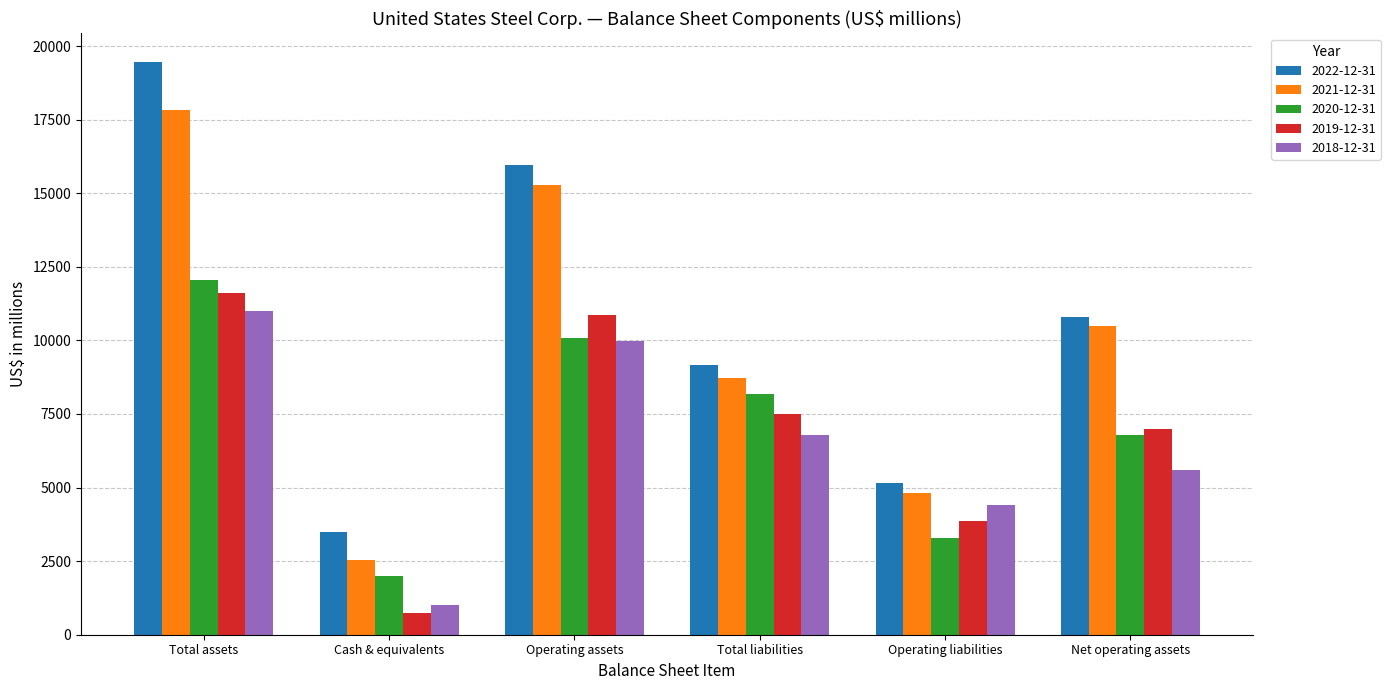

Reading left to right, what are all the values shown in this chart?

2022-12-31: Total assets=19458	Cash & equivalents=3504	Operating assets=15954	Total liabilities=9147	Operating liabilities=5170	Net operating assets=10784
2021-12-31: Total assets=17816	Cash & equivalents=2522	Operating assets=15294	Total liabilities=8713	Operating liabilities=4822	Net operating assets=10472
2020-12-31: Total assets=12059	Cash & equivalents=1985	Operating assets=10074	Total liabilities=8180	Operating liabilities=3293	Net operating assets=6781
2019-12-31: Total assets=11608	Cash & equivalents=749	Operating assets=10859	Total liabilities=7515	Operating liabilities=3874	Net operating assets=6985
2018-12-31: Total assets=10982	Cash & equivalents=1000	Operating assets=9982	Total liabilities=6779	Operating liabilities=4398	Net operating assets=5584